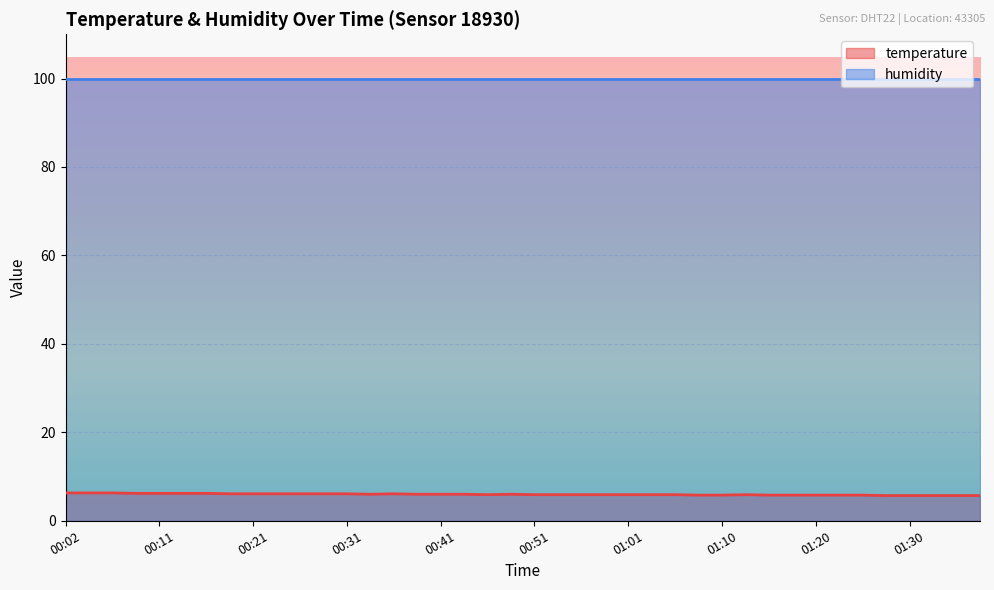

What is the average value?

6.0